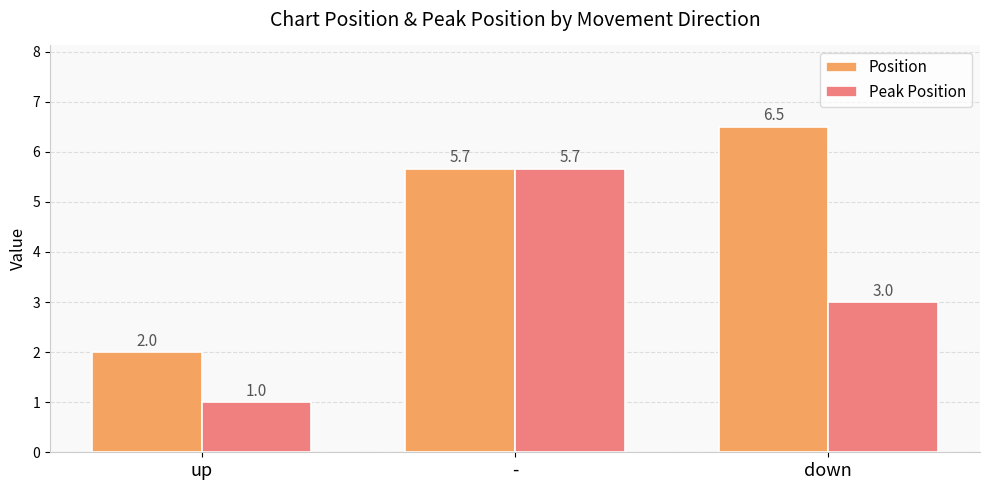

Does the chart contain any negative values?

No